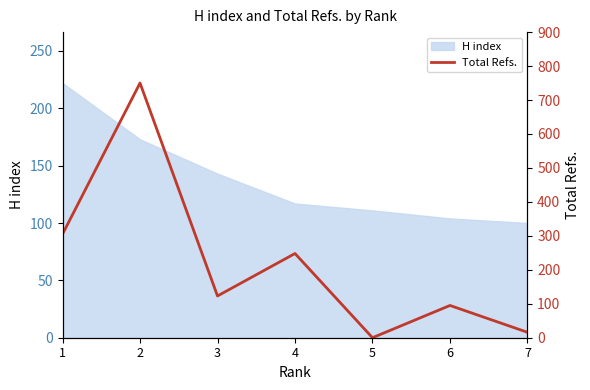

Which label corresponds to the smallest value in the chart?

5